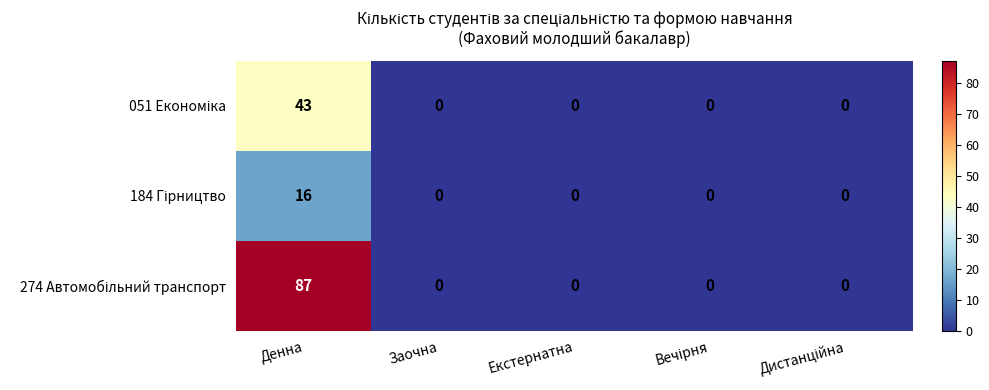

What is the maximum value shown in the chart?

87